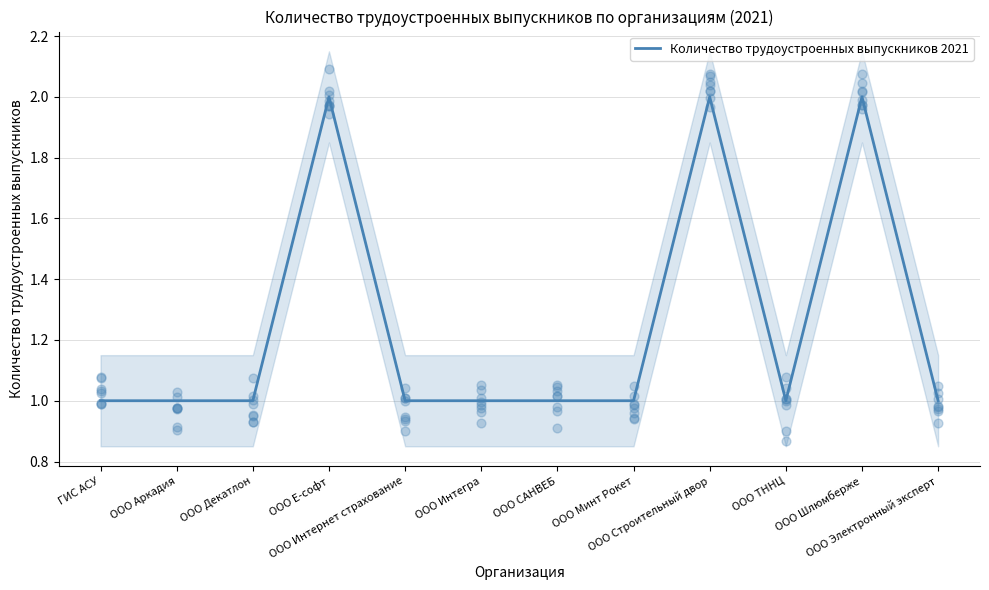

Approximately how many times larger is the value at ООО САНВЕБ compared to ООО Минт Рокет?

1.0